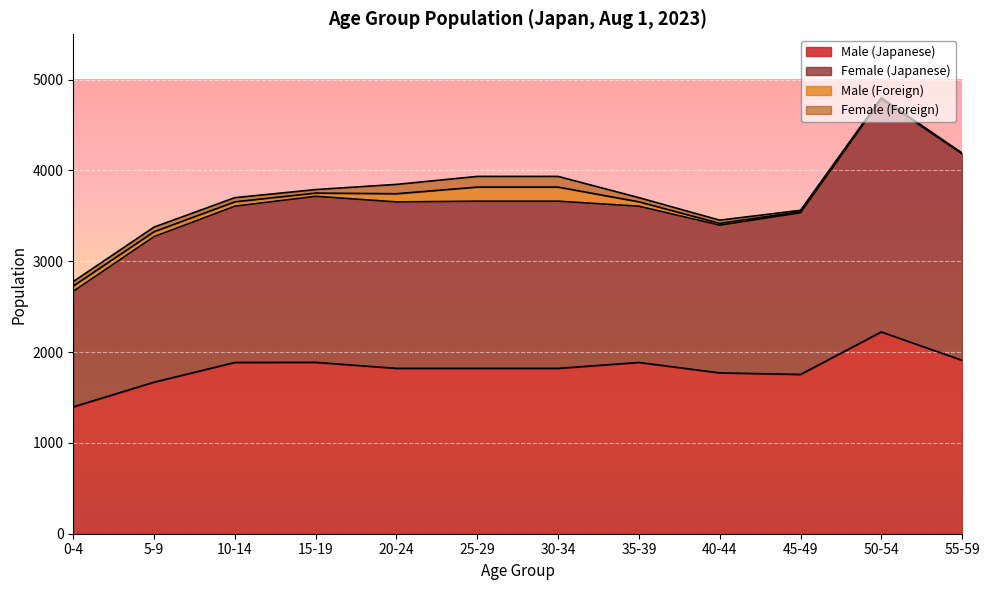

How many lines are shown in the chart?

4